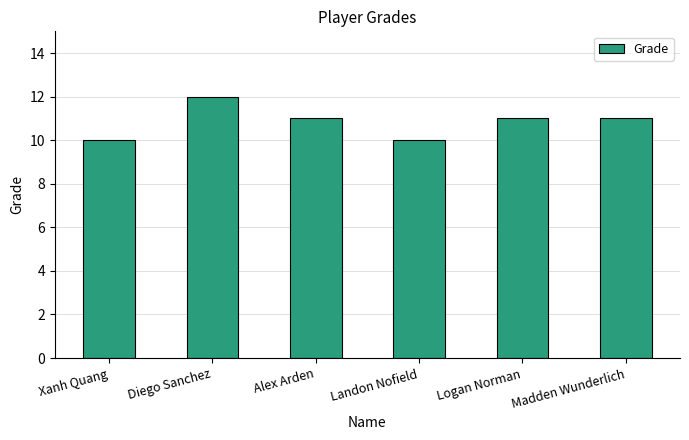

What is the difference between the second highest and minimum values?

1